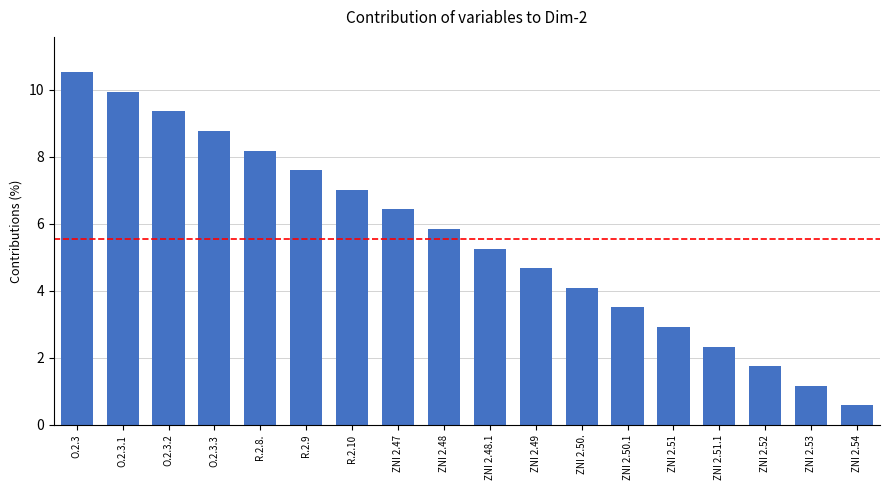

How many data points does each series have?

18